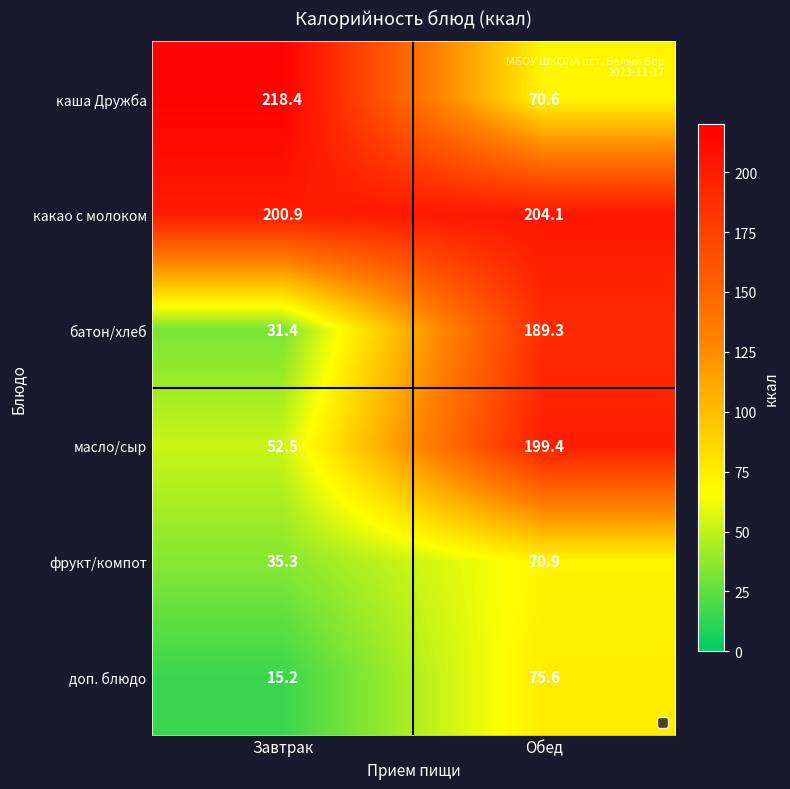

What is the smallest value displayed?

15.2